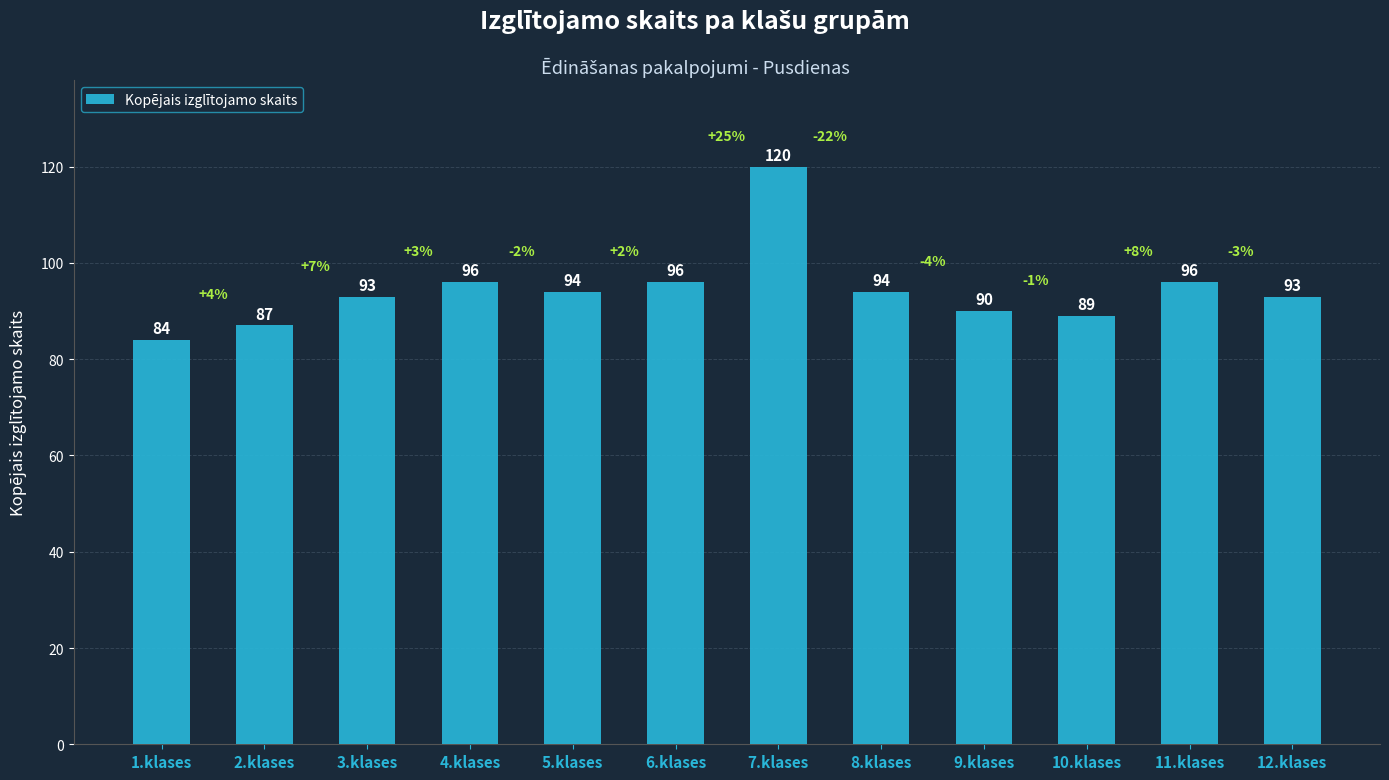

What is the change in value from 2.klases to 10.klases?

+2